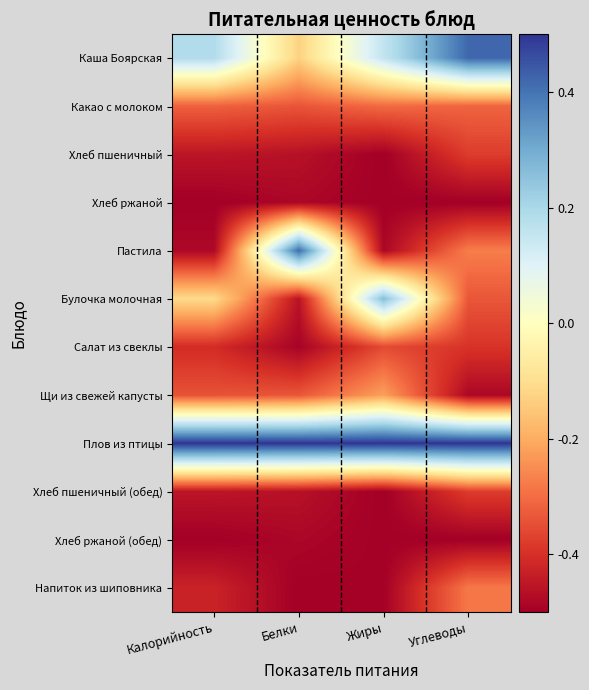

What is the difference between the highest and lowest values at Жиры?

1.0